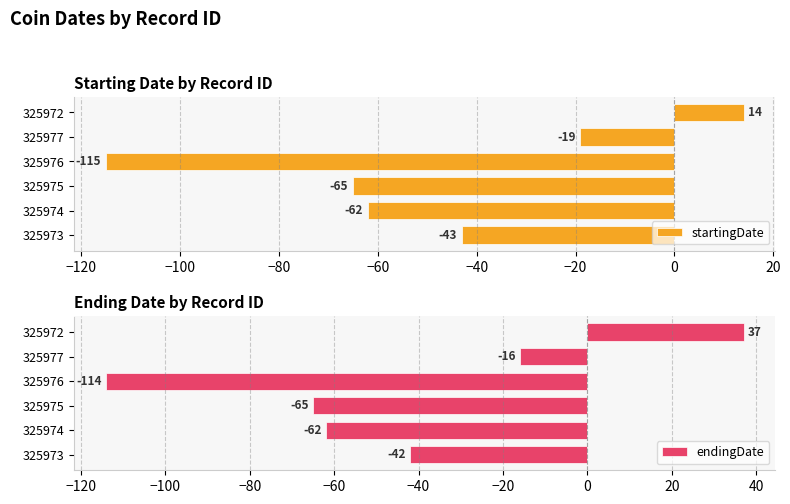

What is the sum of the endingDate values at 325977 and 325976?

-130